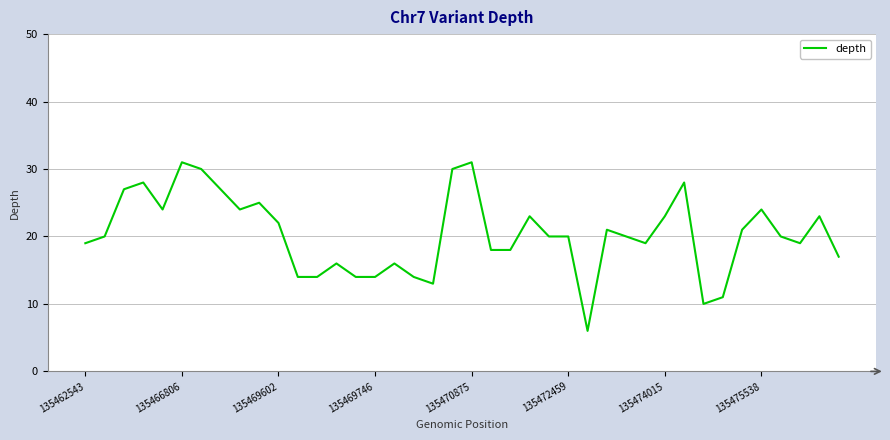

What is the maximum value shown in the chart?

31